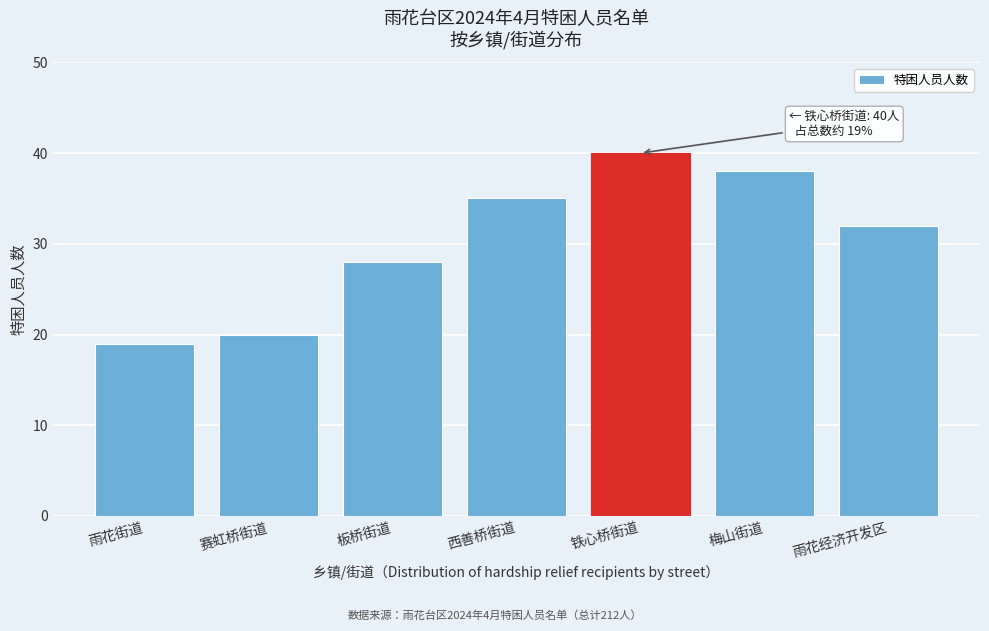

Reading left to right, what are all the values shown in this chart?

19	20	28	35	40	38	32